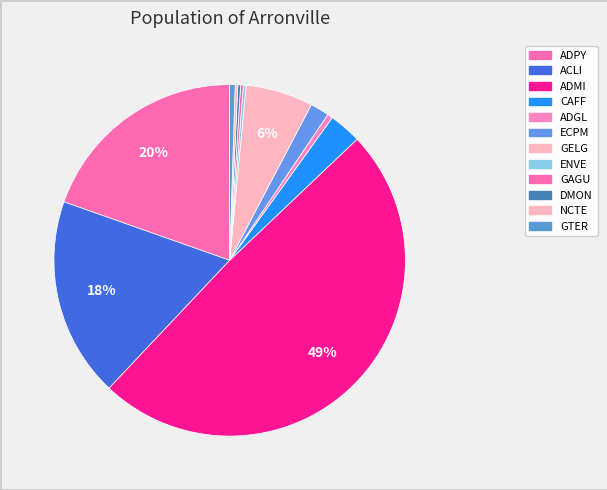

Which slice is the smallest?

ENVE